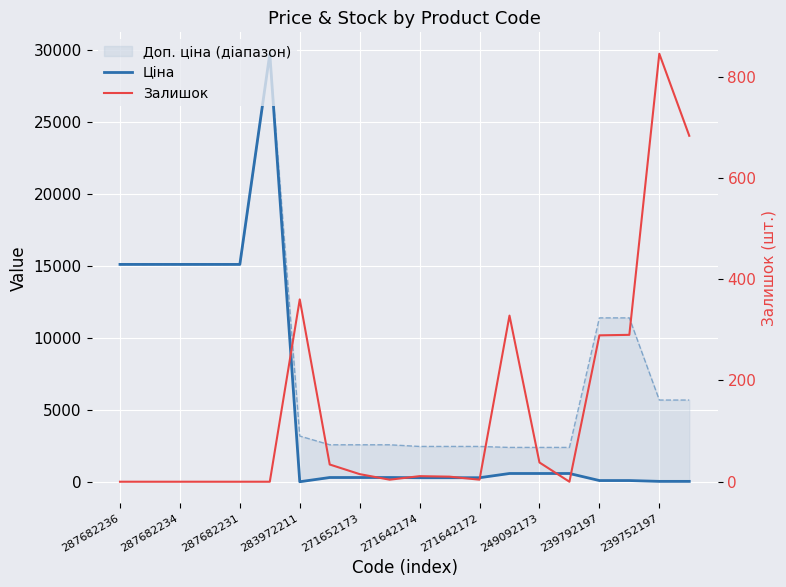

How many interior local peaks does the Залишок series have?

4